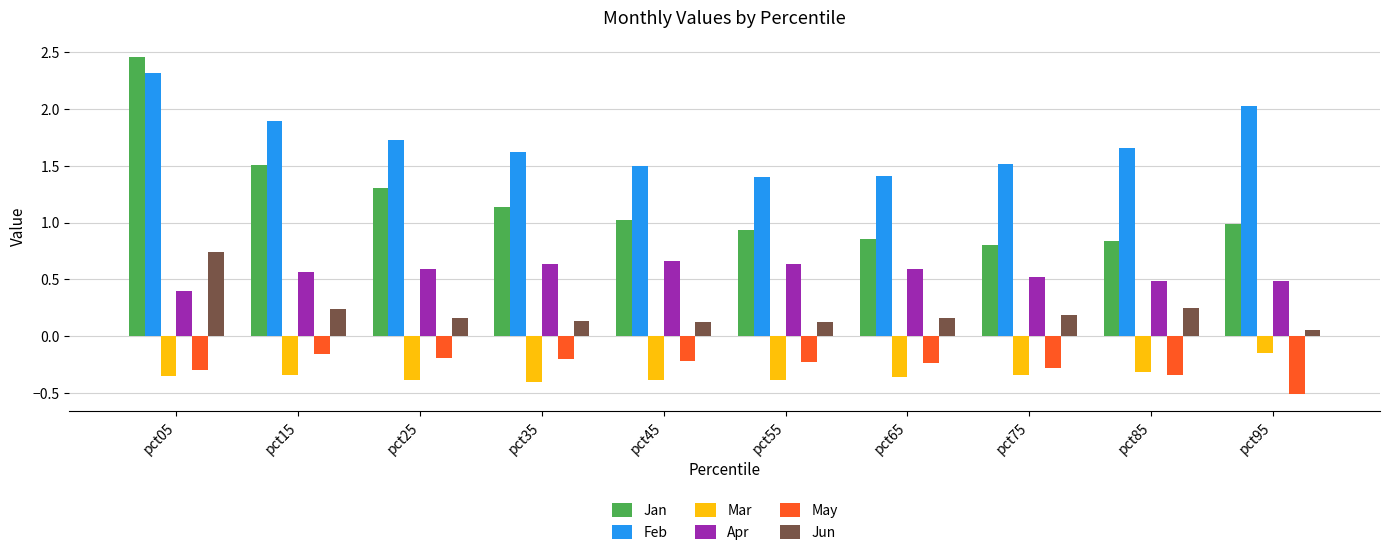

Where is Apr nearest to the value 0?

pct05